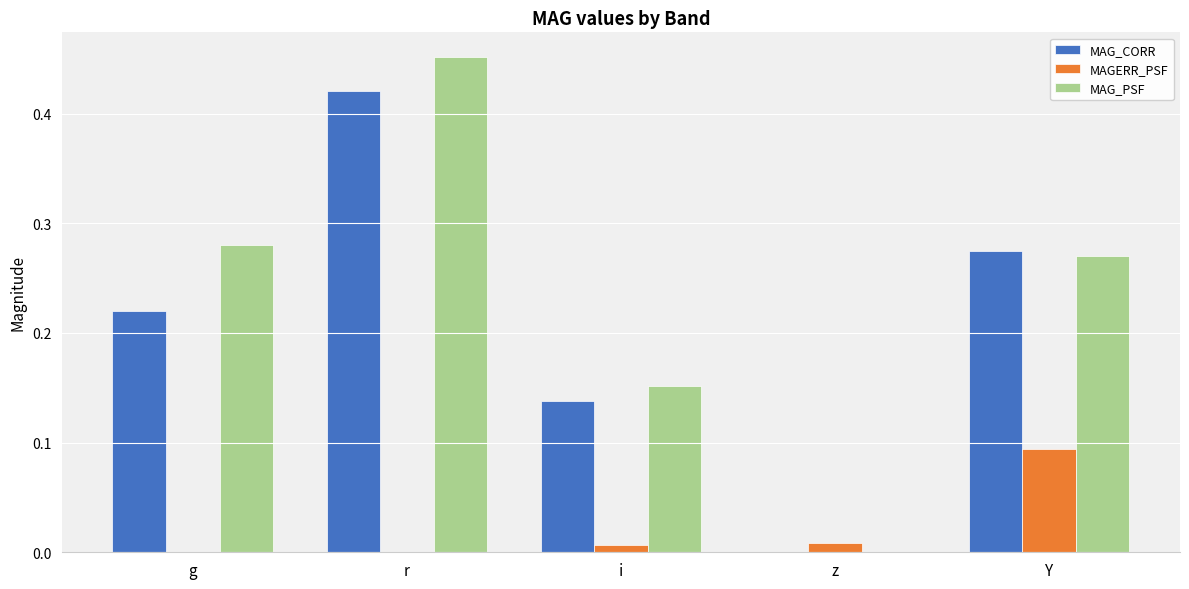

The value of MAG_PSF at z is -0.2. True or false?

False